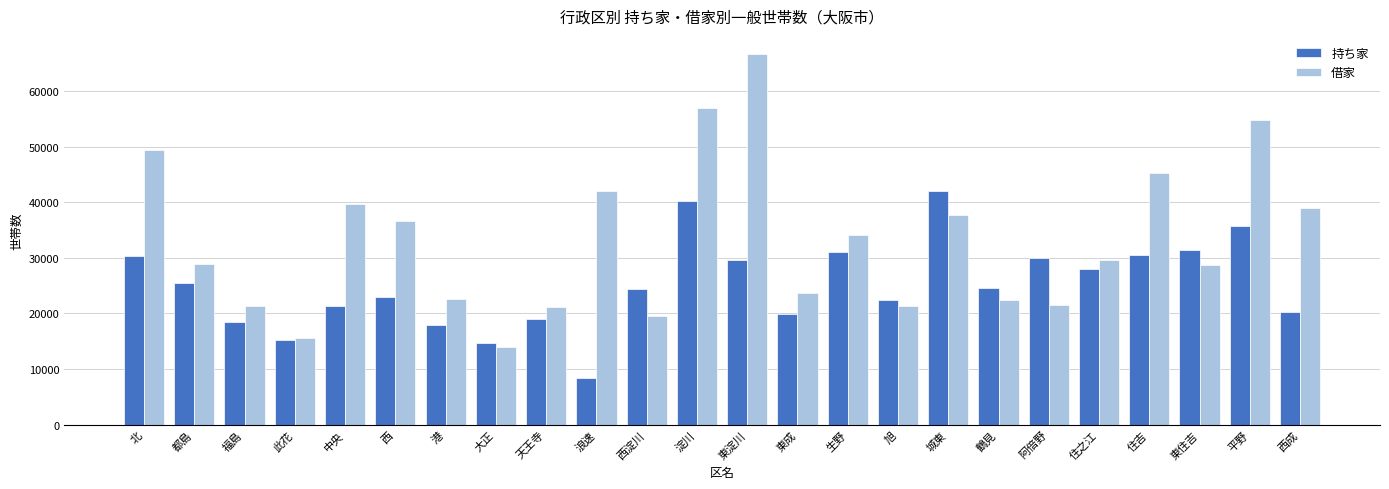

What is the total value across all series at 旭?

43829